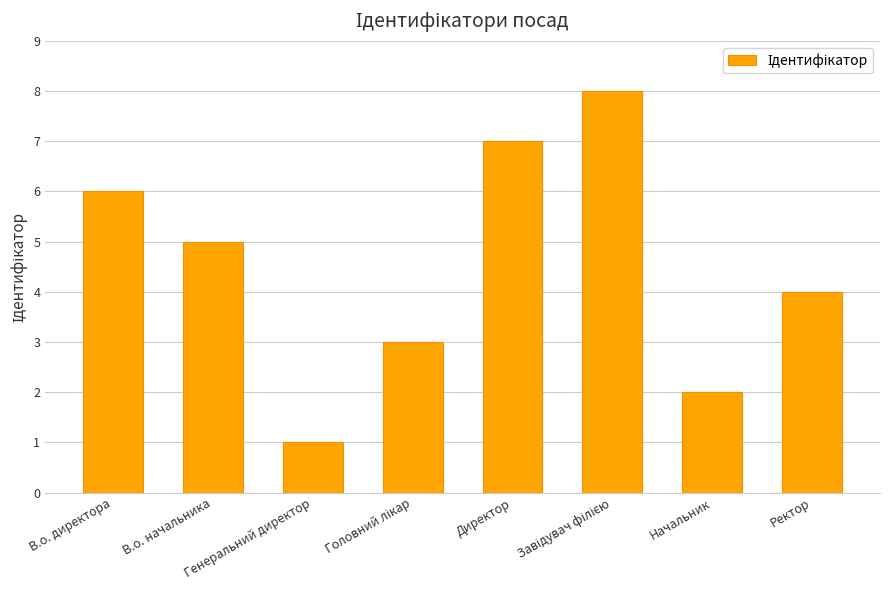

What is the label of the 8th bar from the right?

В.о. директора